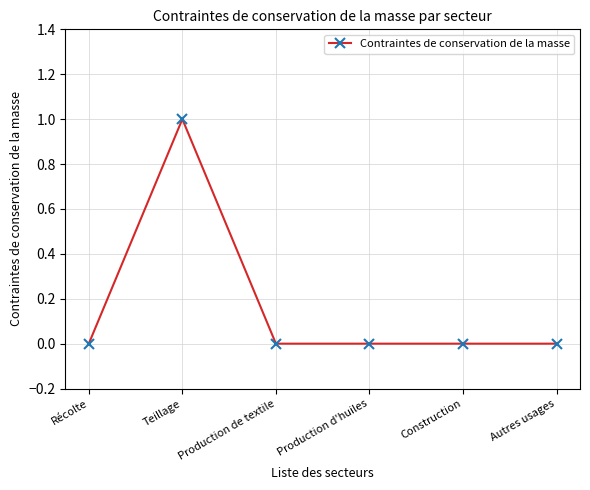

True or false: there are more than 0 points higher than both neighbors.

True